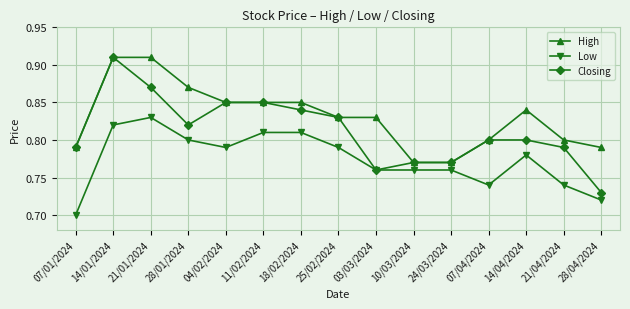

Which category has the highest value in the Low series?

21/01/2024